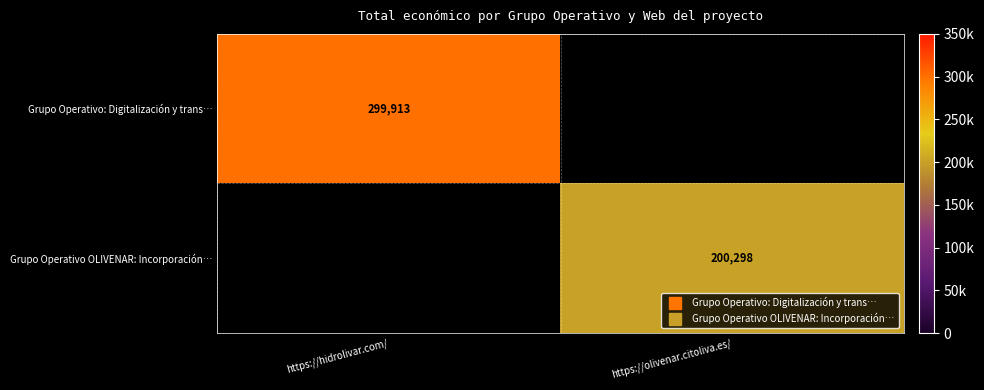

What is the highest value of the Grupo Operativo OLIVENAR: Incorporación… series?

200298